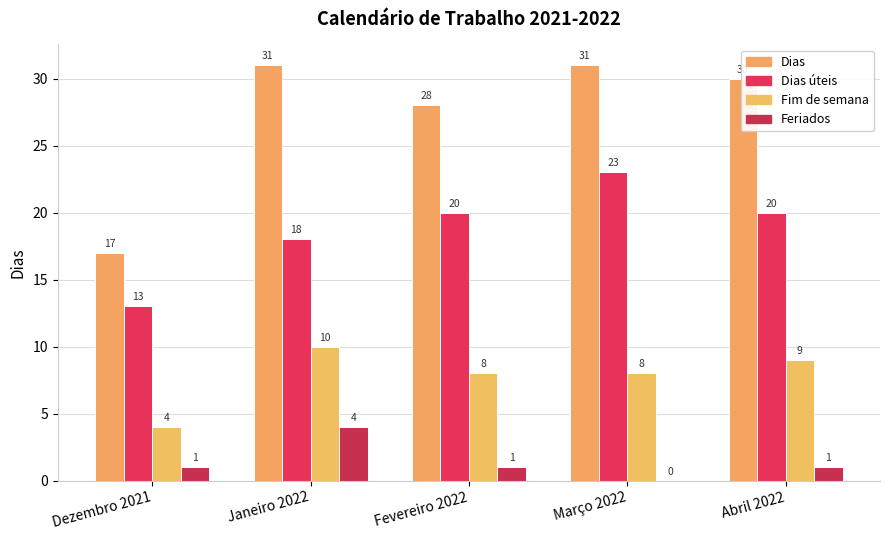

What is the total value across all series at Fevereiro 2022?

57